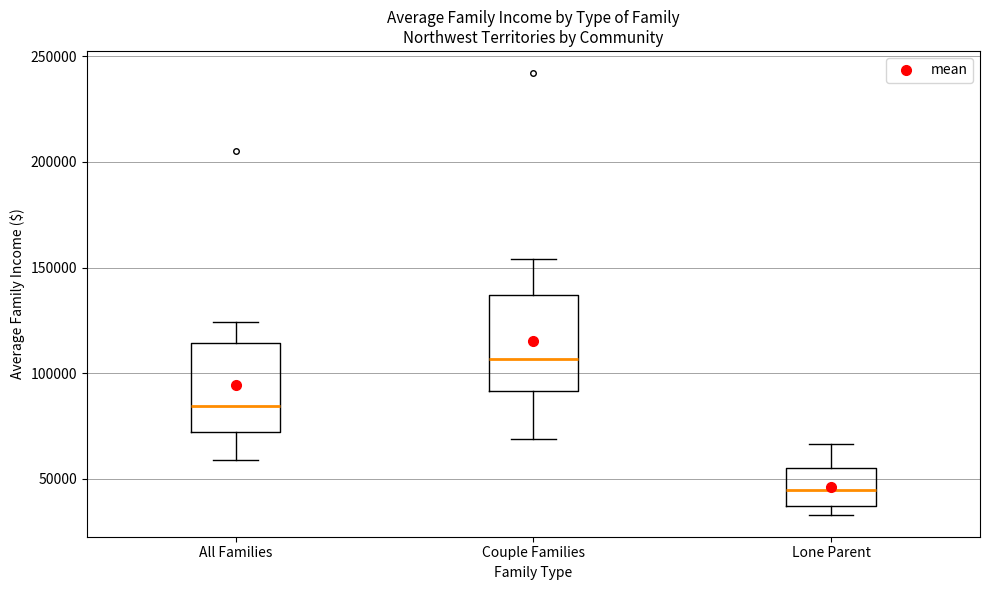

Reading left to right, transcribe this box plot: for each box, give where its median line is, the range the box spans, and where its two whiskers end, as read against the y-axis. The values are not printed on the chart, so give them approximately, as read against the axis.

All Families: median 85000, box 70000 to 115000, whiskers 60000 to 125000
Couple Families: median 105000, box 90000 to 135000, whiskers 70000 to 155000
Lone Parent: median 45000, box 35000 to 55000, whiskers 35000 (just below the box's lower edge) to 65000